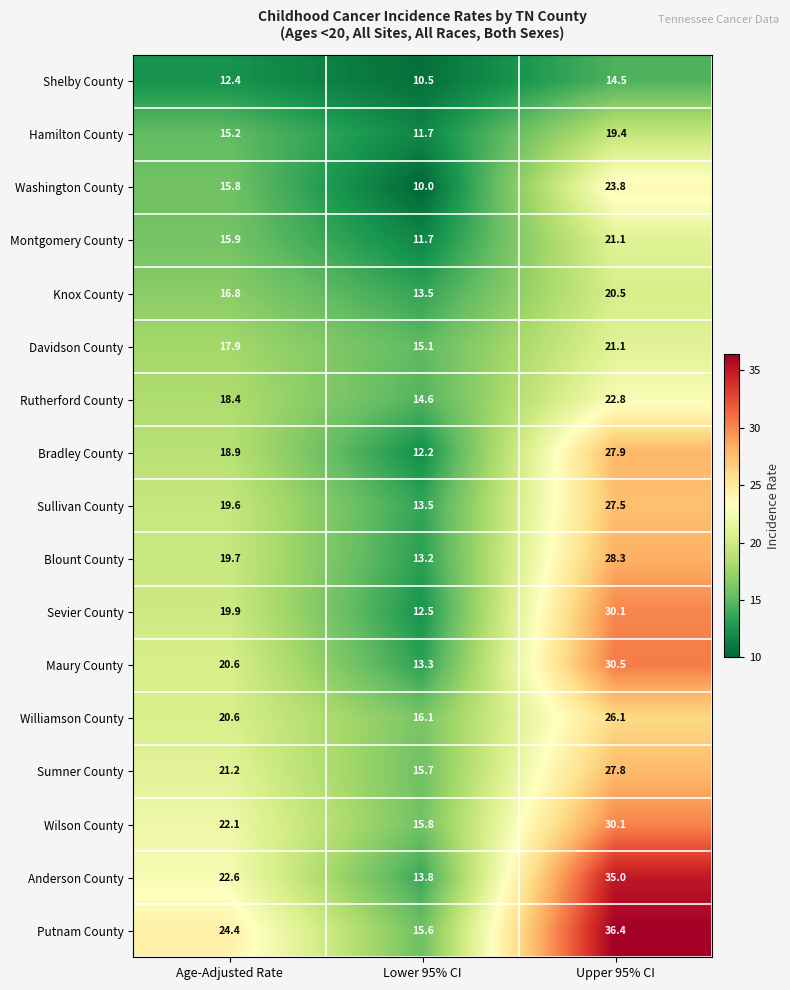

Which series changed the most between Lower 95% CI and Upper 95% CI?

Anderson County